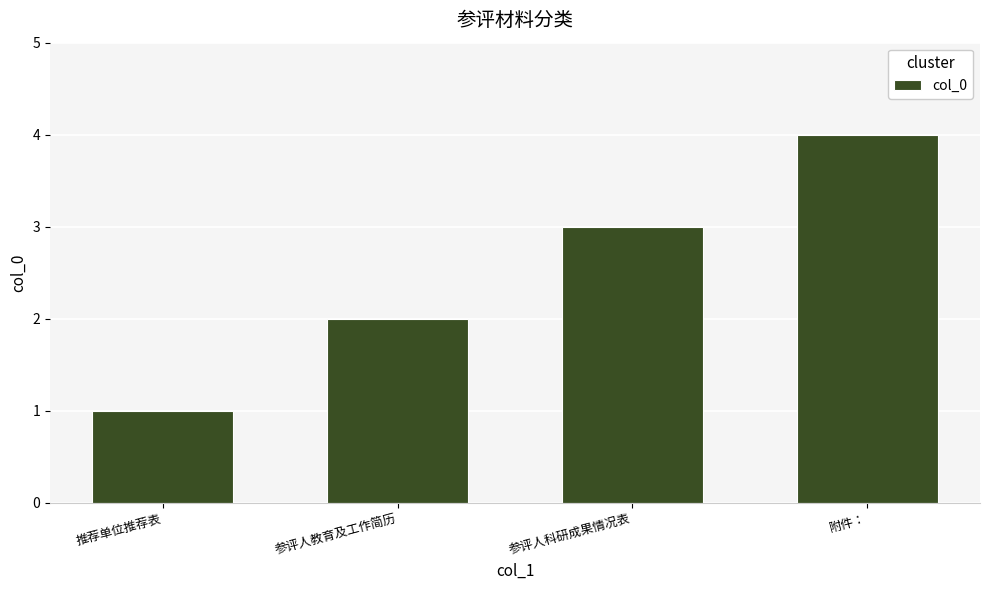

Is it true that the value at 附件： is 6?

False